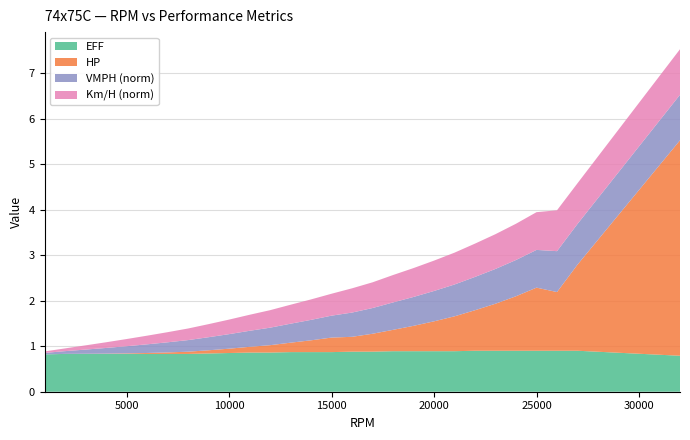

What is the lowest value of the EFF series?

0.8